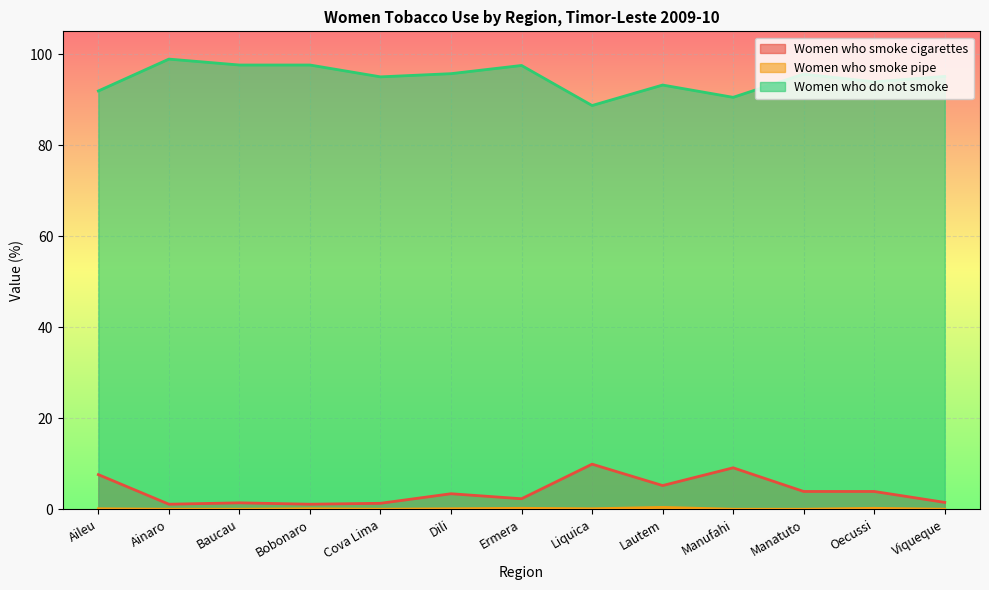

True or false: Women who smoke cigarettes and Women who do not smoke intersect in this chart.

False